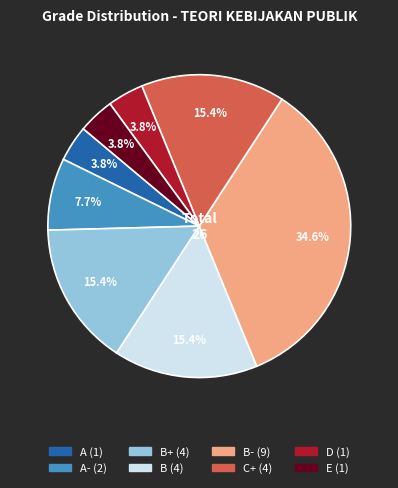

To the nearest percent, what is the average slice percentage?

12%